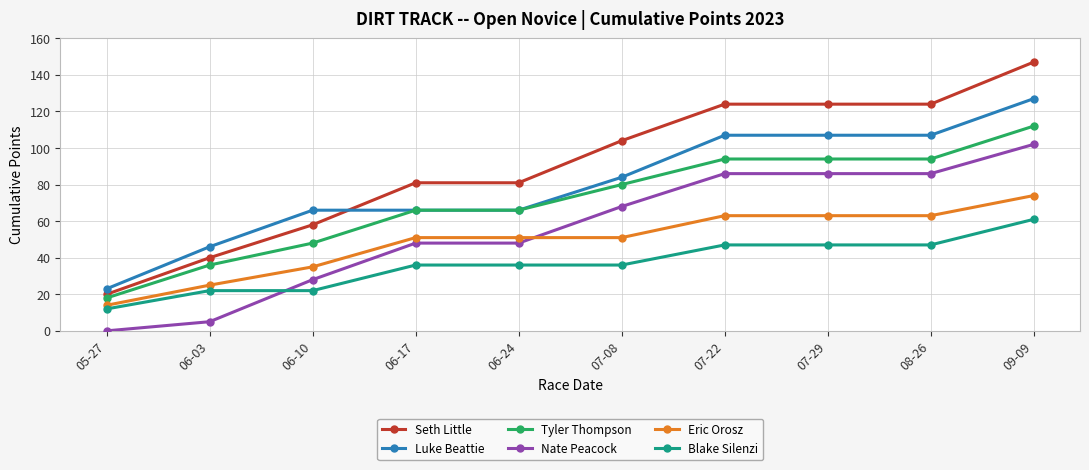

What is the difference between the Nate Peacock values at 06-24 and 06-10?

20